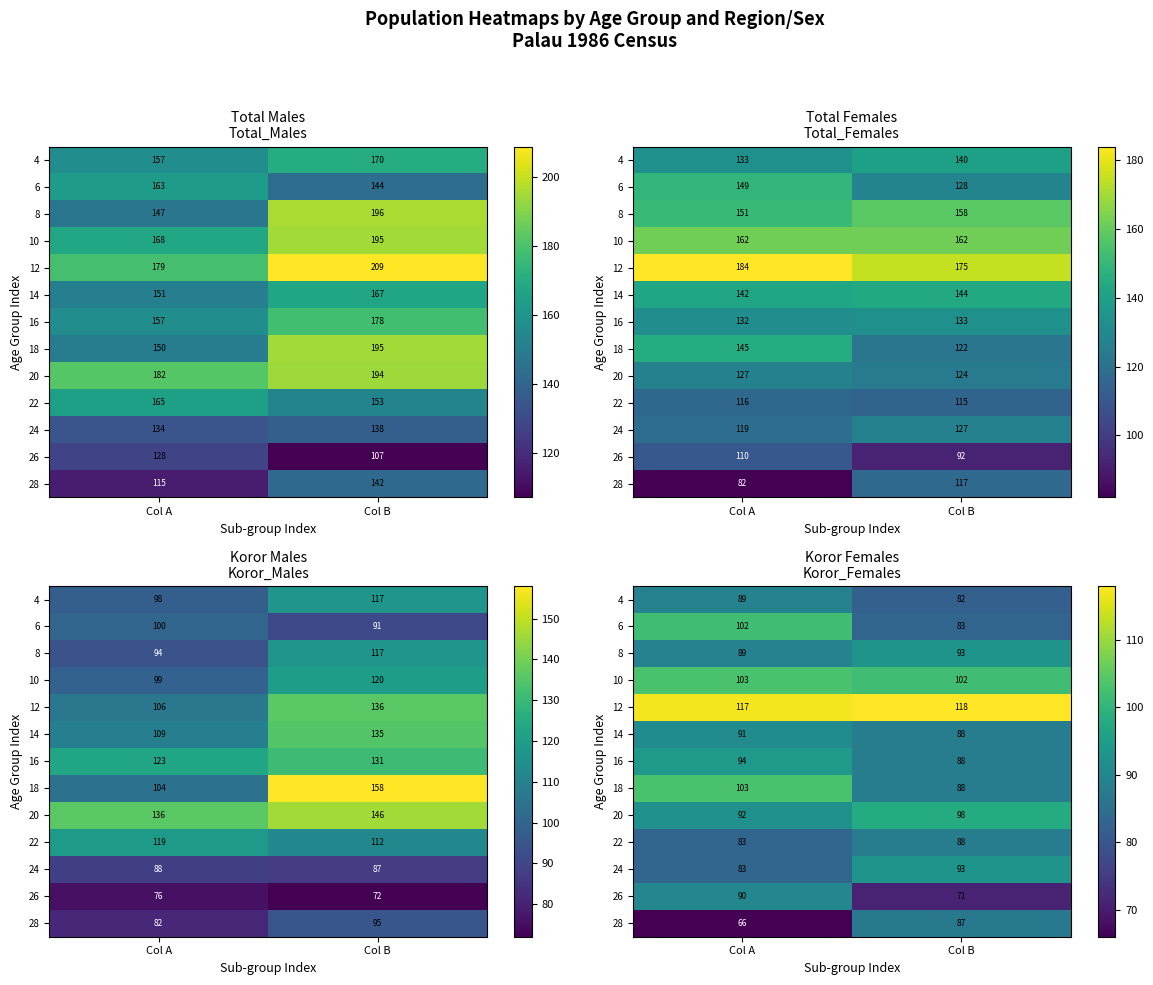

Rank the categories by 16 value from highest to lowest.

Col A, Col B